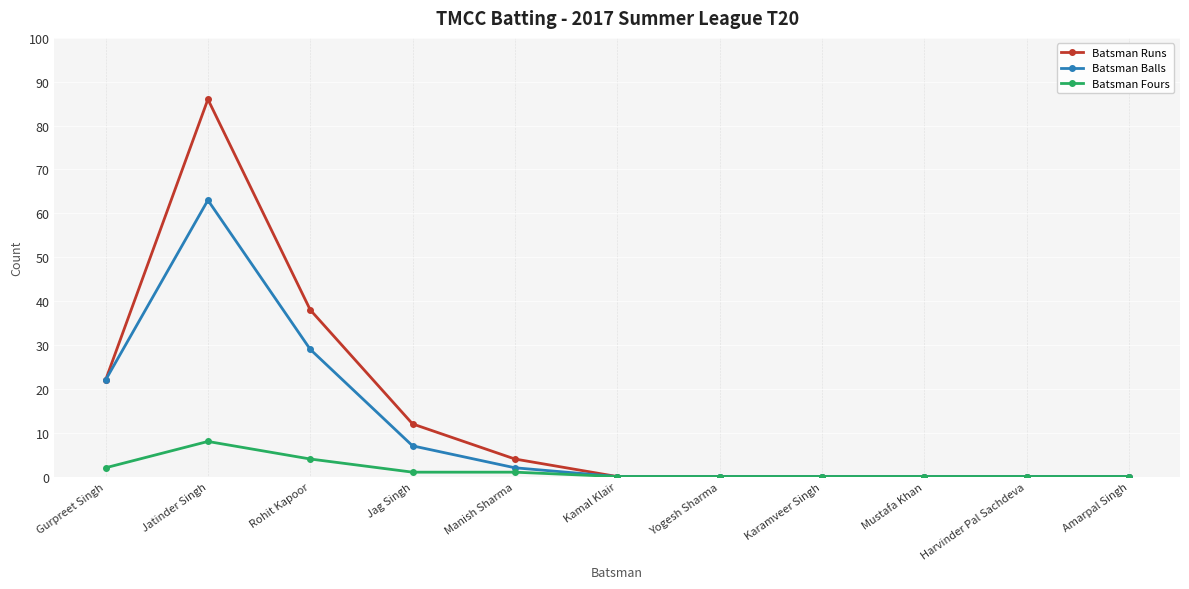

The value of Batsman Runs at Jatinder Singh is 86. True or false?

True